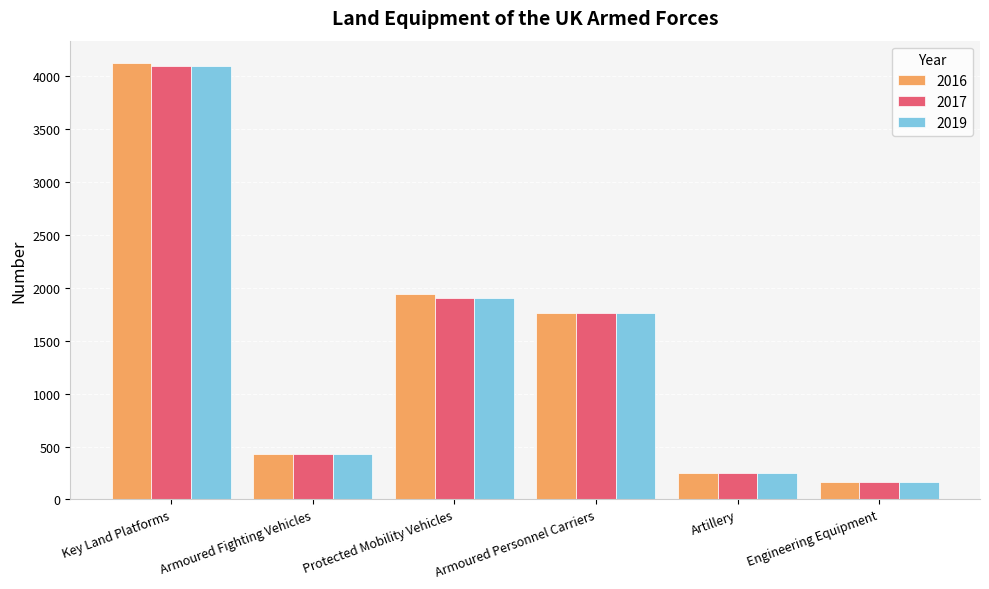

Does the chart contain stacked bars?

No